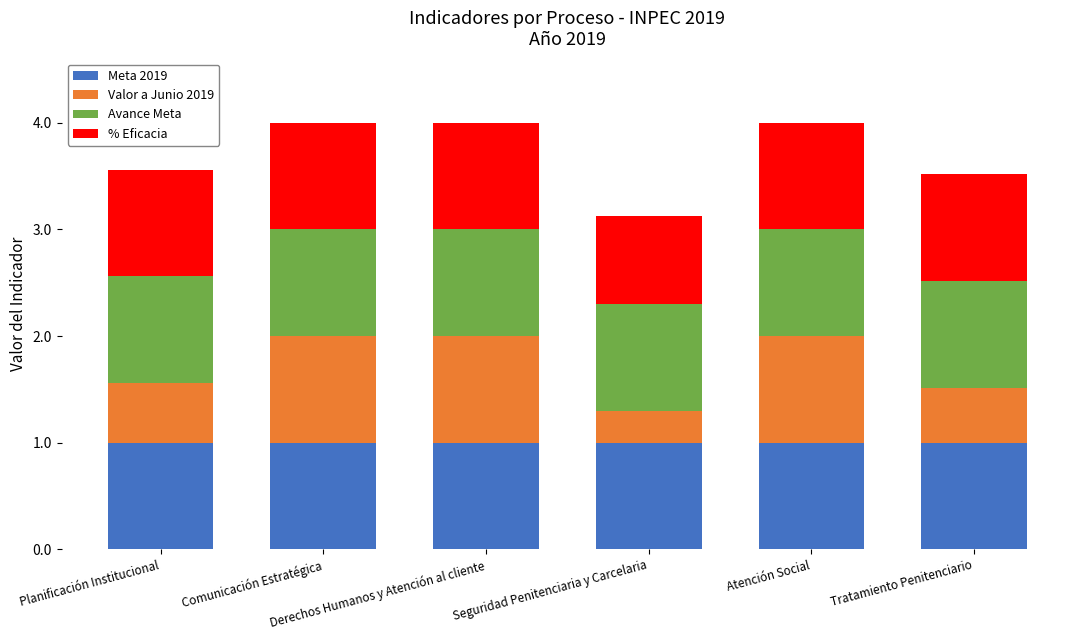

What is the highest value of the Meta 2019 series?

1.0